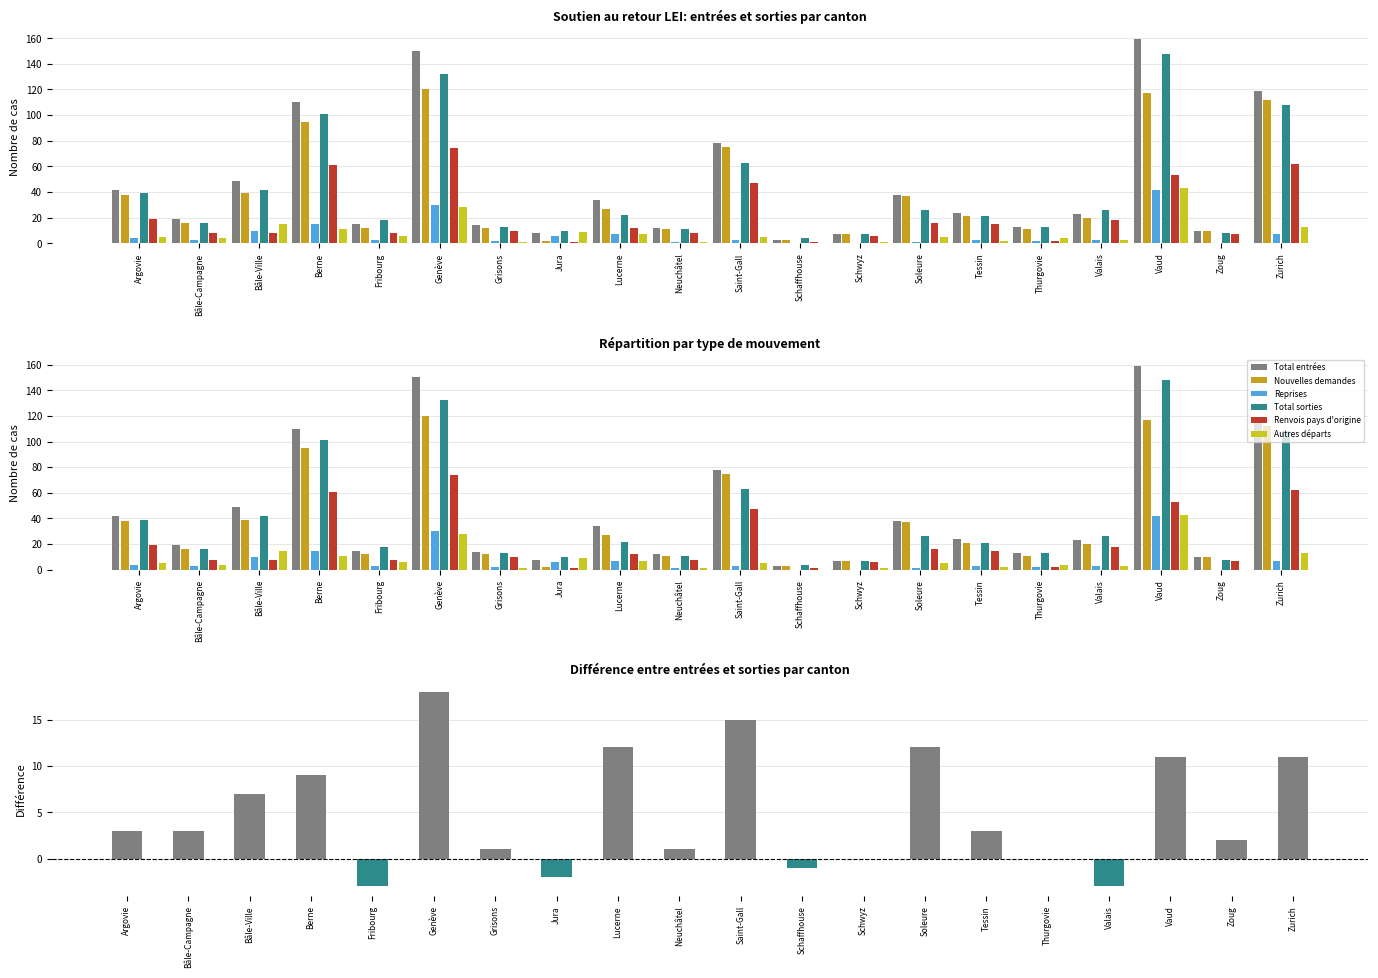

Reading left to right, list all the values displayed in this chart.

Total entrées: Argovie=42	Bâle-Campagne=19	Bâle-Ville=49	Berne=110	Fribourg=15	Genève=150	Grisons=14	Jura=8	Lucerne=34	Neuchâtel=12	Saint-Gall=78	Schaffhouse=3	Schwyz=7	Soleure=38	Tessin=24	Thurgovie=13	Valais=23	Vaud=159	Zoug=10	Zurich=119
Nouvelles demandes: Argovie=38	Bâle-Campagne=16	Bâle-Ville=39	Berne=95	Fribourg=12	Genève=120	Grisons=12	Jura=2	Lucerne=27	Neuchâtel=11	Saint-Gall=75	Schaffhouse=3	Schwyz=7	Soleure=37	Tessin=21	Thurgovie=11	Valais=20	Vaud=117	Zoug=10	Zurich=112
Reprises: Argovie=4	Bâle-Campagne=3	Bâle-Ville=10	Berne=15	Fribourg=3	Genève=30	Grisons=2	Jura=6	Lucerne=7	Neuchâtel=1	Saint-Gall=3	Schaffhouse=0	Schwyz=0	Soleure=1	Tessin=3	Thurgovie=2	Valais=3	Vaud=42	Zoug=0	Zurich=7
Total sorties: Argovie=39	Bâle-Campagne=16	Bâle-Ville=42	Berne=101	Fribourg=18	Genève=132	Grisons=13	Jura=10	Lucerne=22	Neuchâtel=11	Saint-Gall=63	Schaffhouse=4	Schwyz=7	Soleure=26	Tessin=21	Thurgovie=13	Valais=26	Vaud=148	Zoug=8	Zurich=108
Renvois pays d'origine: Argovie=19	Bâle-Campagne=8	Bâle-Ville=8	Berne=61	Fribourg=8	Genève=74	Grisons=10	Jura=1	Lucerne=12	Neuchâtel=8	Saint-Gall=47	Schaffhouse=1	Schwyz=6	Soleure=16	Tessin=15	Thurgovie=2	Valais=18	Vaud=53	Zoug=7	Zurich=62
Autres départs: Argovie=5	Bâle-Campagne=4	Bâle-Ville=15	Berne=11	Fribourg=6	Genève=28	Grisons=1	Jura=9	Lucerne=7	Neuchâtel=1	Saint-Gall=5	Schaffhouse=0	Schwyz=1	Soleure=5	Tessin=2	Thurgovie=4	Valais=3	Vaud=43	Zoug=0	Zurich=13